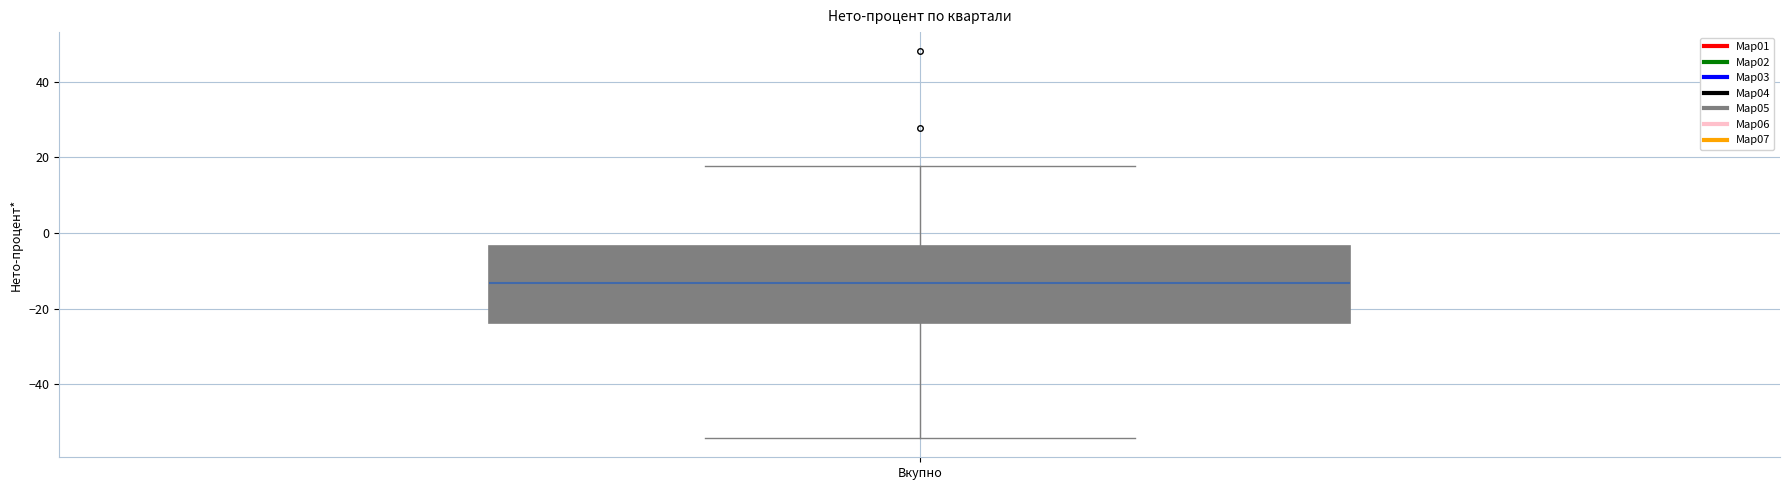

Where is the upper edge of the box for Вкупно on the y-axis? The values are not printed on the chart, so give them approximately, as read against the axis.

-4